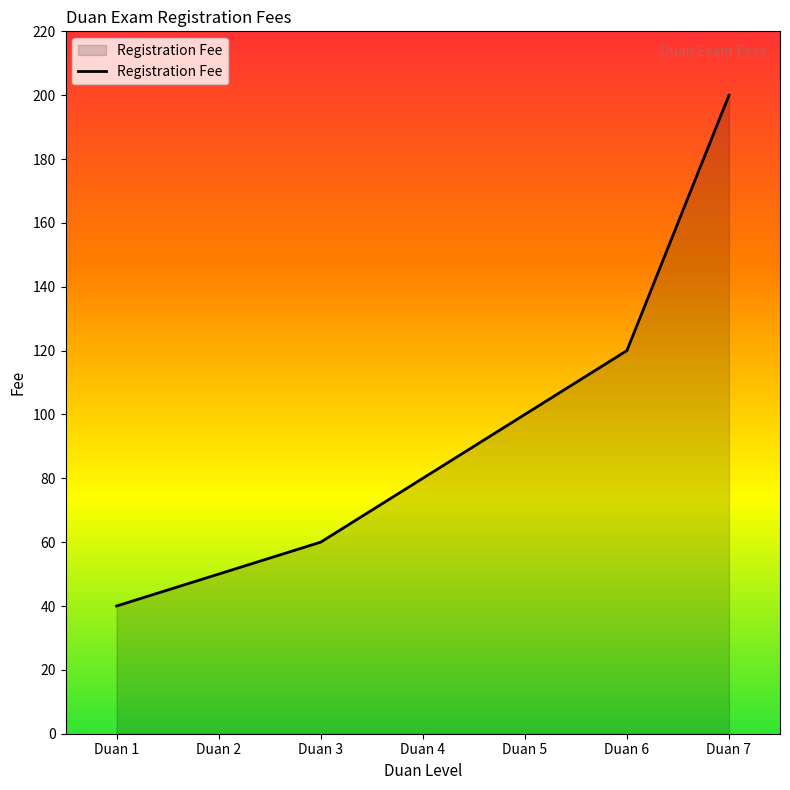

Reading right to left, list all the values displayed in this chart.

200	120	100	80	60	50	40